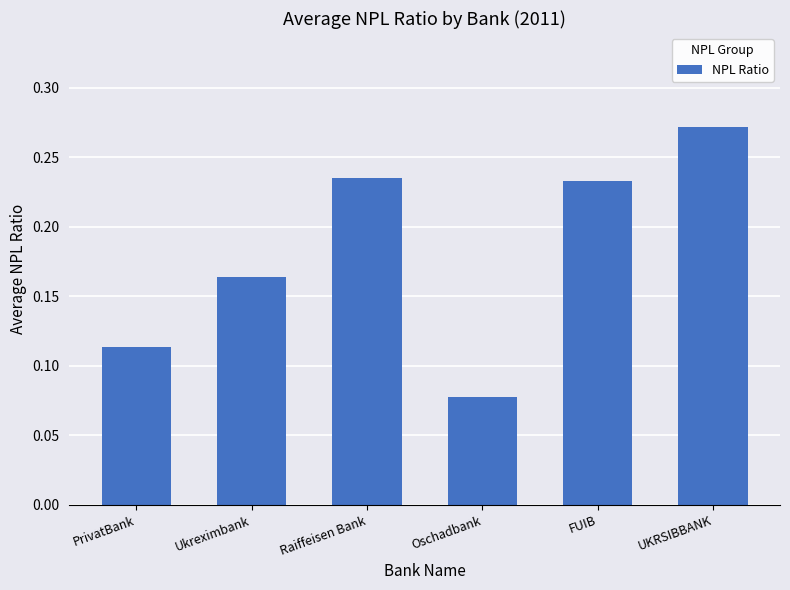

What is the label of the 6th bar from the right?

PrivatBank